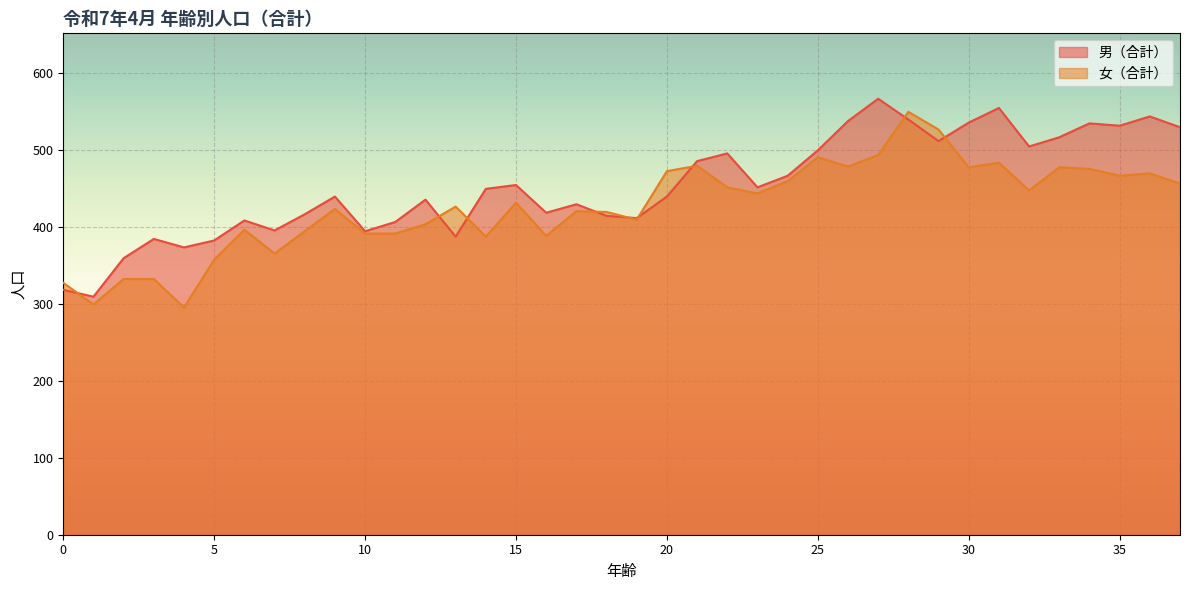

What is the value of the 女（合計） point at the 7th from the left?

396